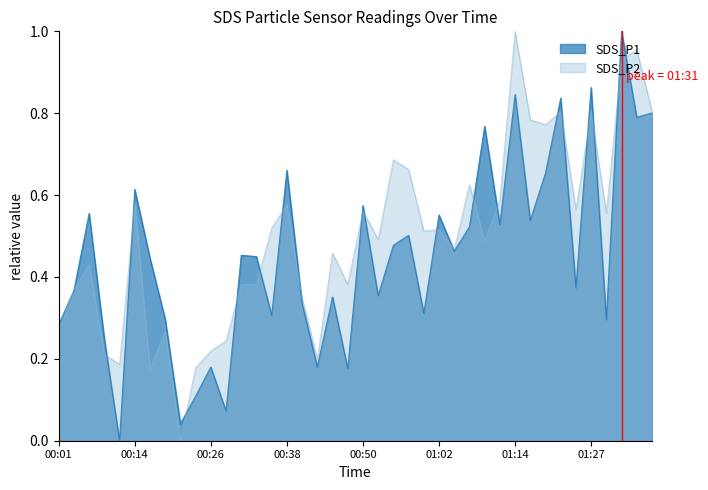

Reading left to right, what are all the values shown in this chart?

SDS_P1: 0.3	0.4	0.6	0.2	0.0	0.6	0.4	0.3	0.0	0.1	0.2	0.1	0.5	0.4	0.3	0.7	0.3	0.2	0.4	0.2	0.6	0.4	0.5	0.5	0.3	0.6	0.5	0.5	0.8	0.5	0.8	0.5	0.7	0.8	0.4	0.9	0.3	1.0	0.8	0.8
SDS_P2: 0.3	0.4	0.4	0.2	0.2	0.6	0.2	0.3	0.0	0.2	0.2	0.2	0.4	0.4	0.5	0.6	0.3	0.2	0.5	0.4	0.6	0.5	0.7	0.7	0.5	0.5	0.5	0.6	0.5	0.6	1.0	0.8	0.8	0.8	0.6	0.8	0.6	0.9	1.0	0.8